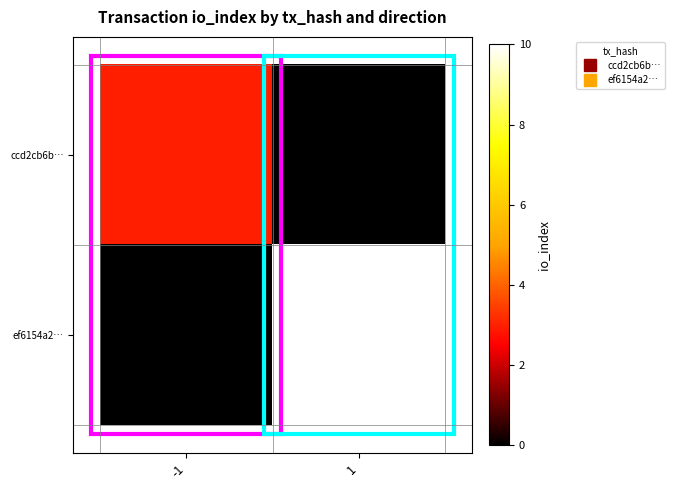

Reading left to right, extract all data points from this chart.

ccd2cb6b…: -1=3	1=0
ef6154a2…: -1=0	1=10